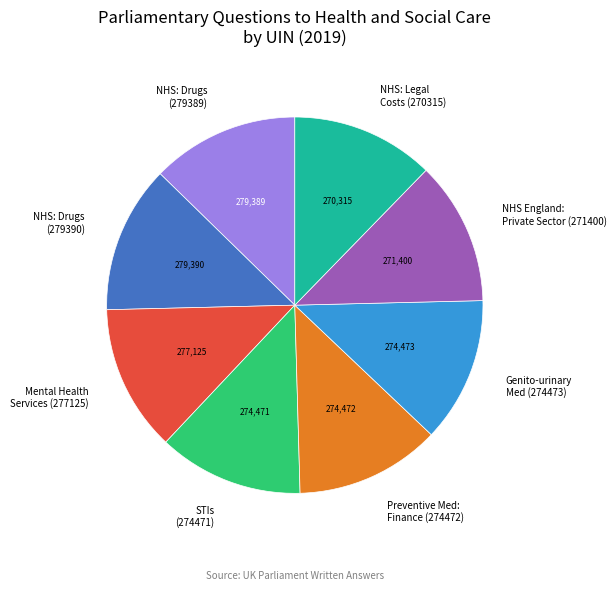

The Genito-urinary Med (274473) slice represents 23% of the pie. True or false?

False